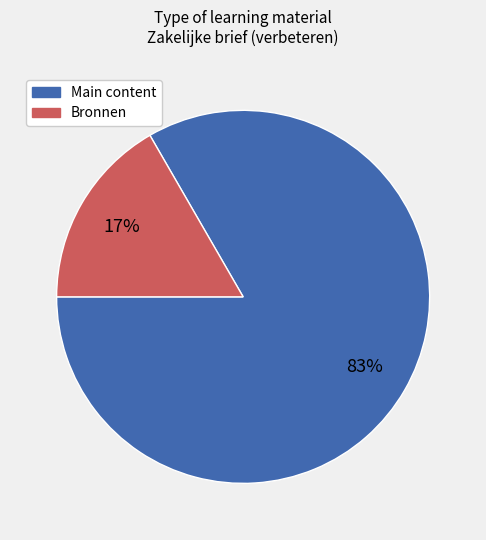

Does any single category account for the majority?

Yes